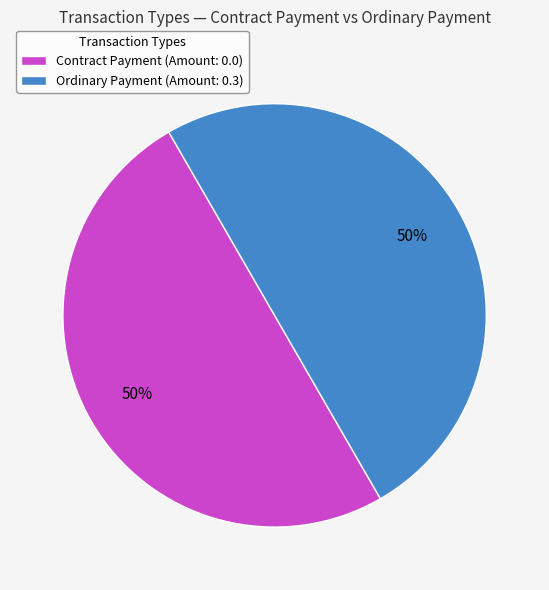

Do Ordinary Payment (Amount: 0.3) and Contract Payment (Amount: 0.0) together represent more than half of the pie?

Yes